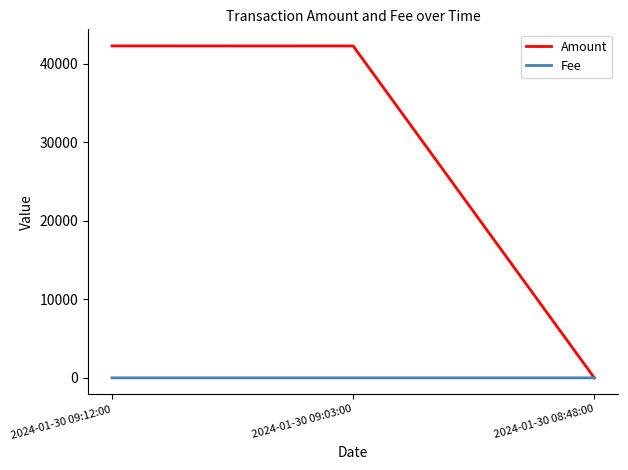

The Amount series shows 42270.0 at 2024-01-30 09:03:00. True or false?

True